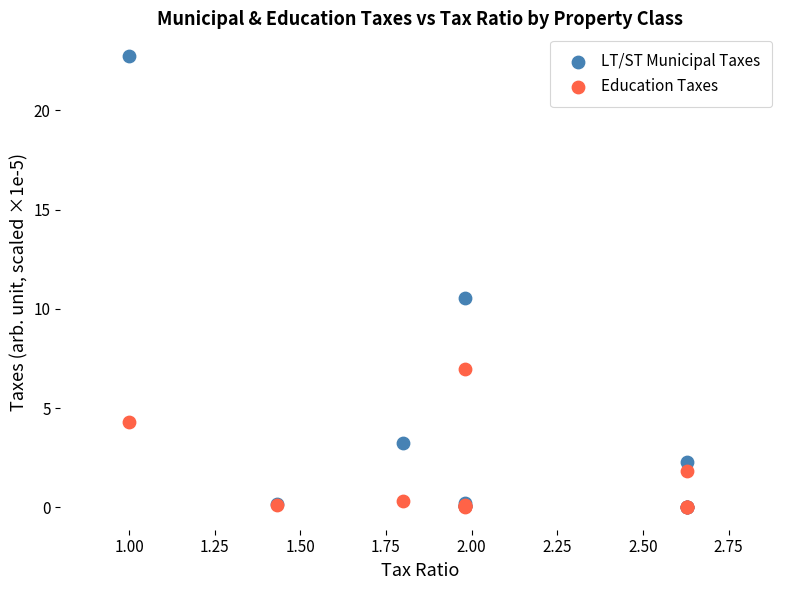

What are all the series names shown in the legend?

LT/ST Municipal Taxes, Education Taxes